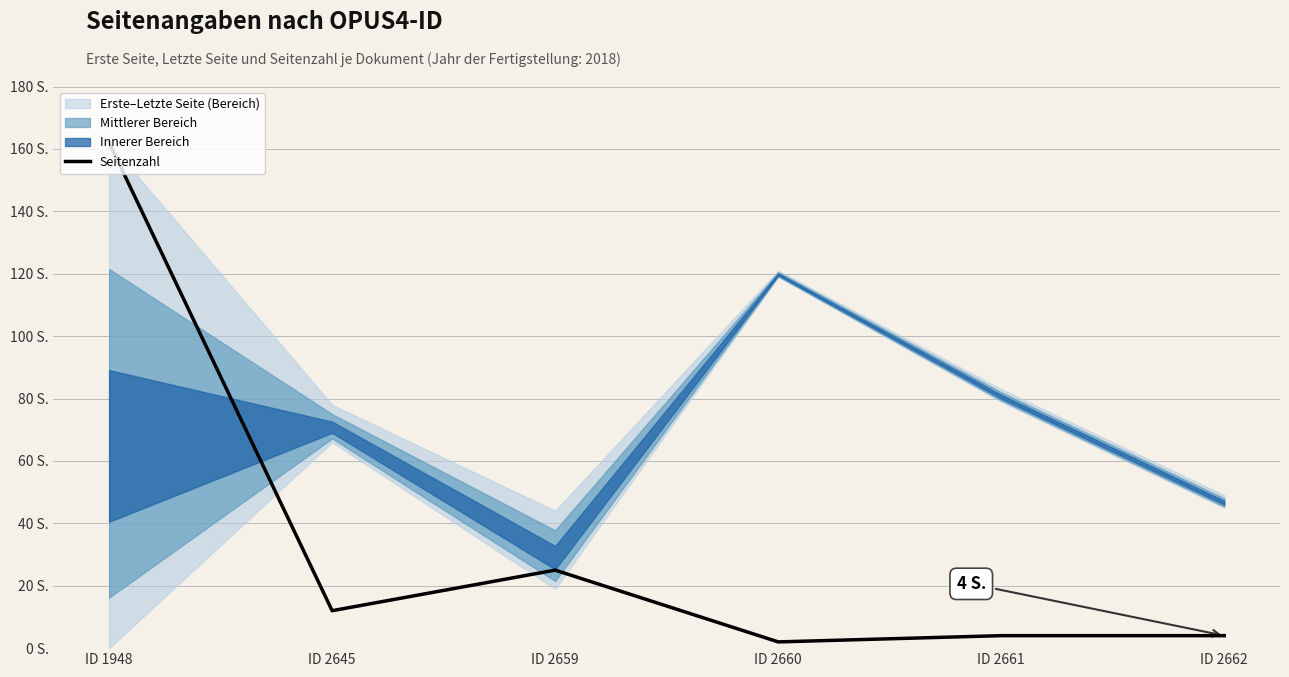

What is the smallest value displayed?

2